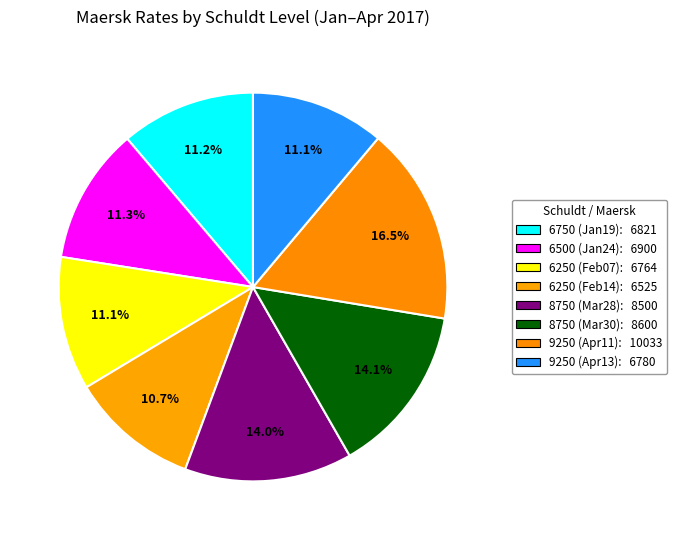

Count the number of slices in the pie.

8